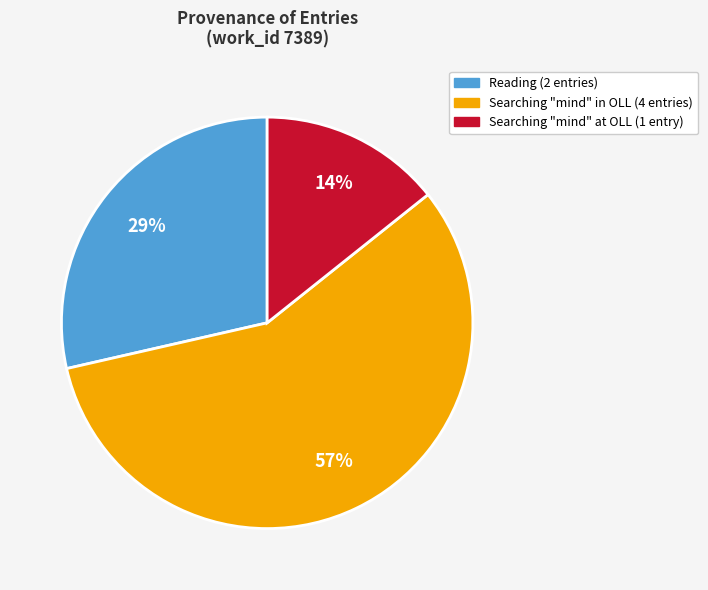

To the nearest percent, what is the difference between the largest and smallest slice percentages?

43%